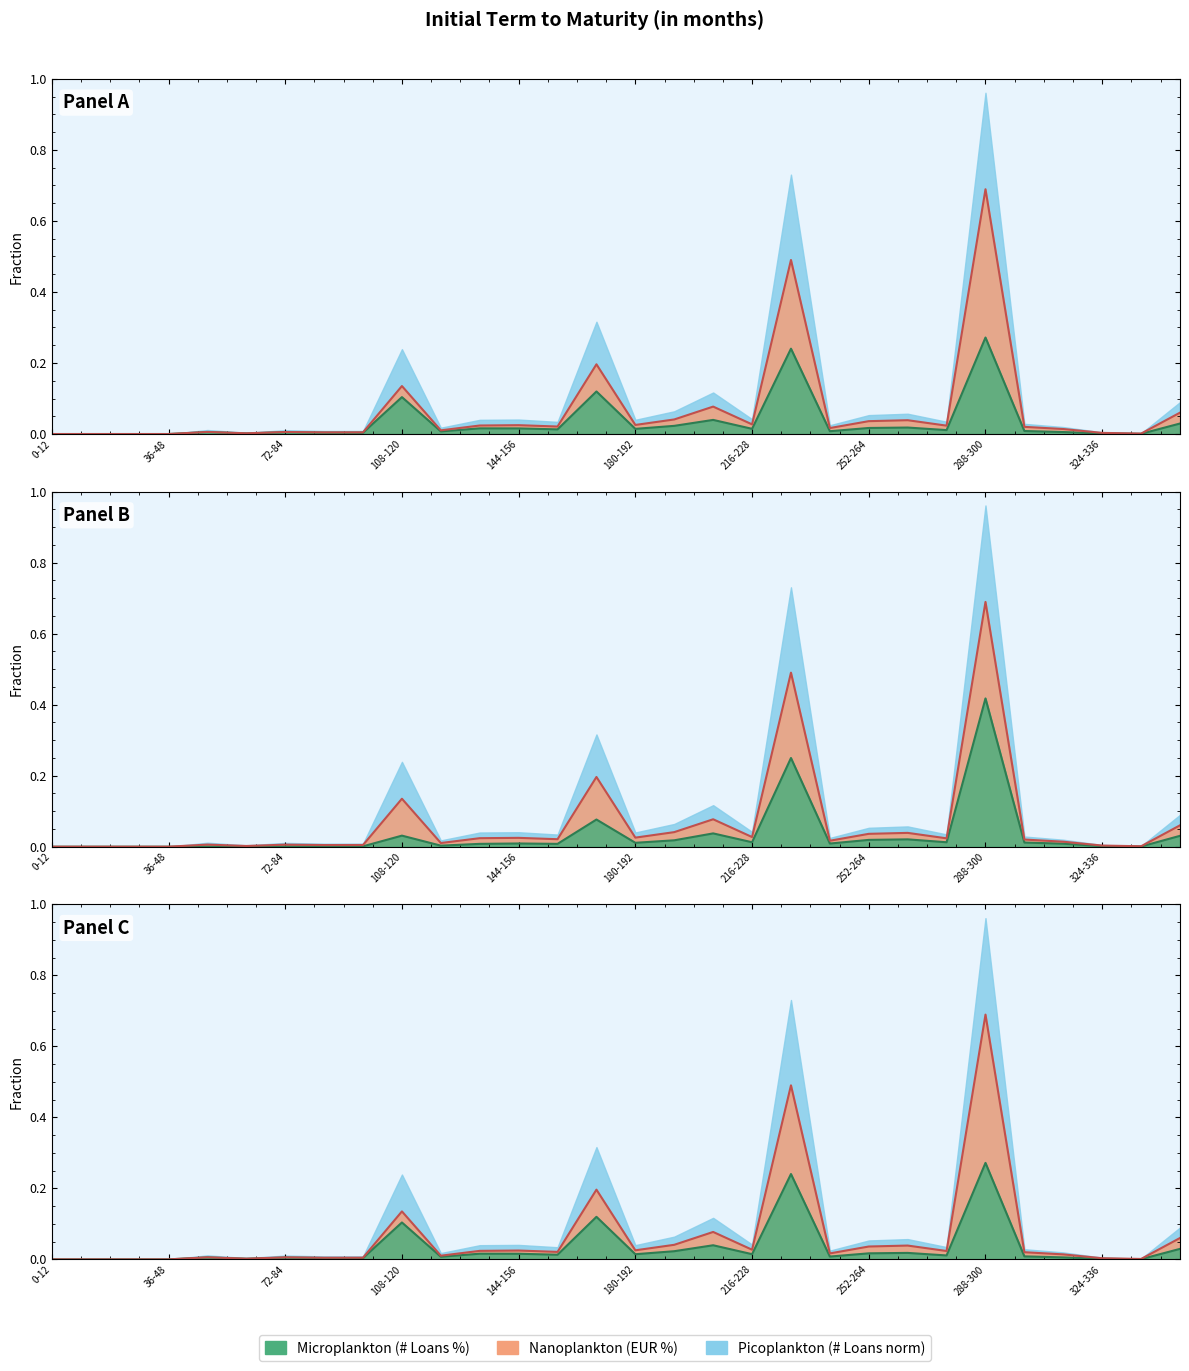

How many lines are shown in the chart?

3